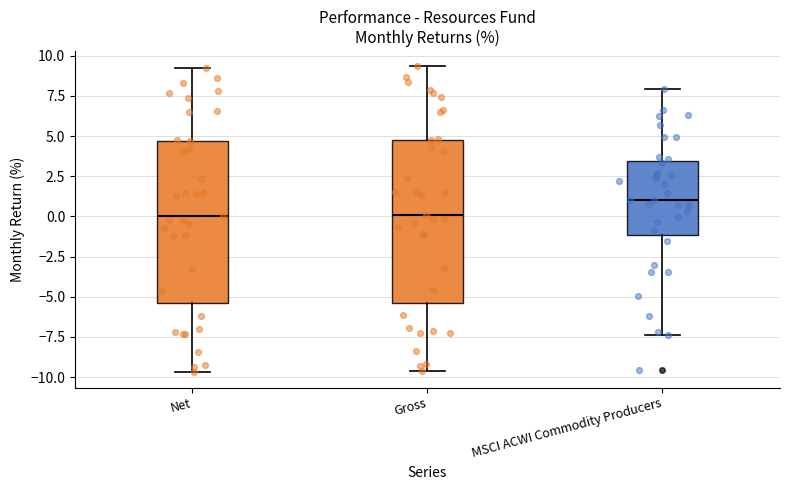

Reading left to right, read every box against the y-axis: the position of its median line, the range the box covers, and the ends of its whiskers. The values are not printed on the chart, so give them approximately, as read against the axis.

Net: median 0.0, box -5.5 to 4.5, whiskers -9.5 to 9.5
Gross: median 0.0, box -5.5 to 5.0, whiskers -9.5 to 9.5
MSCI ACWI Commodity Producers: median 1.0, box -1.0 to 3.5, whiskers -7.5 to 8.0